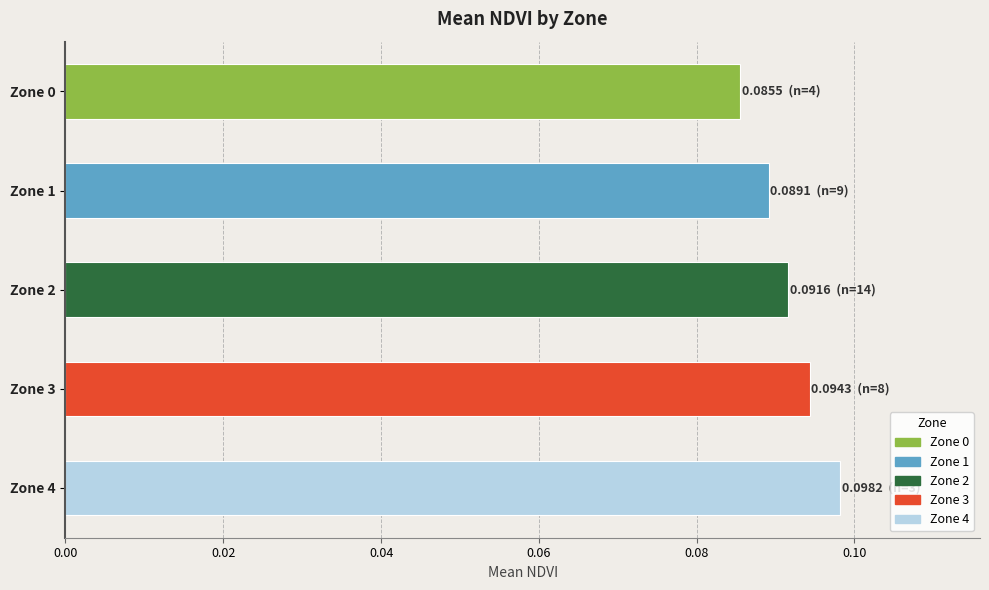

The value at Zone 4 is 0.0. True or false?

False